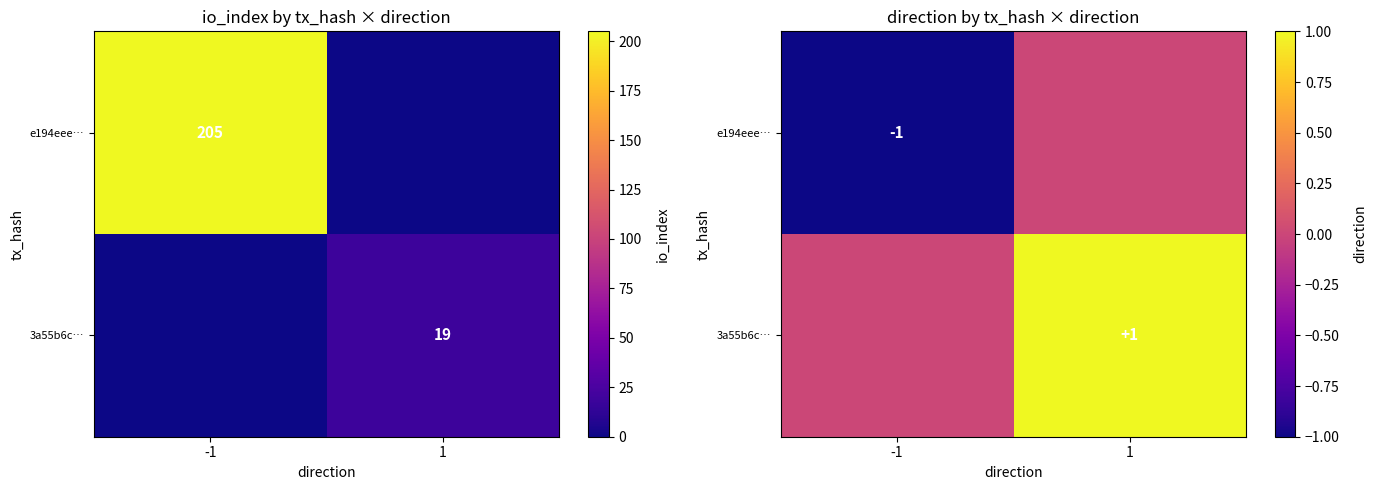

What is the total value across all series at -1?

-1